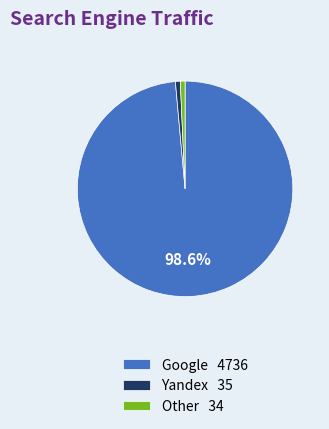

Do Other 34 and Google 4736 together represent more than half of the pie?

Yes